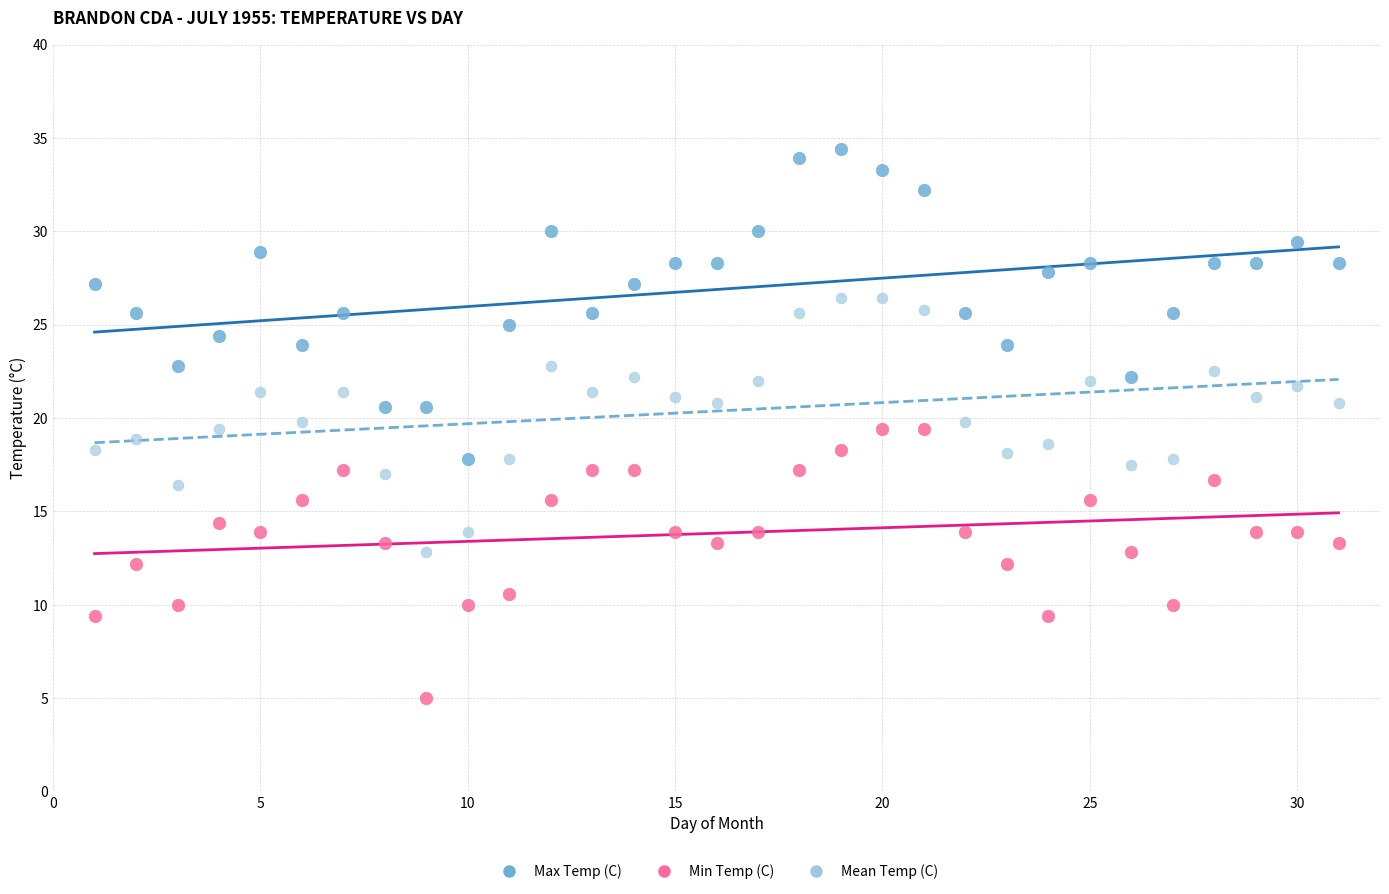

What are all the series names shown in the legend?

Max Temp (C), Min Temp (C), Mean Temp (C)